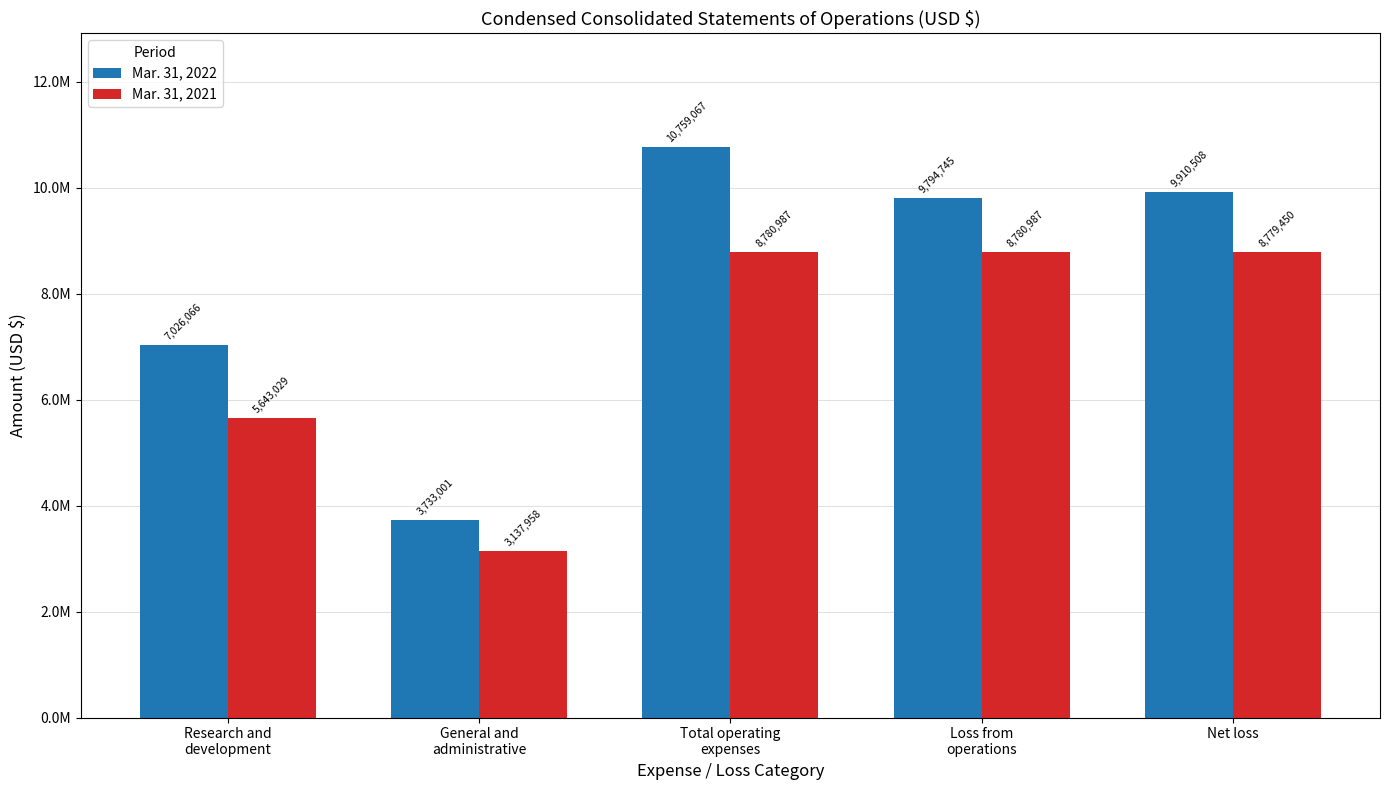

At how many categories does at least one series exceed 4549537?

4